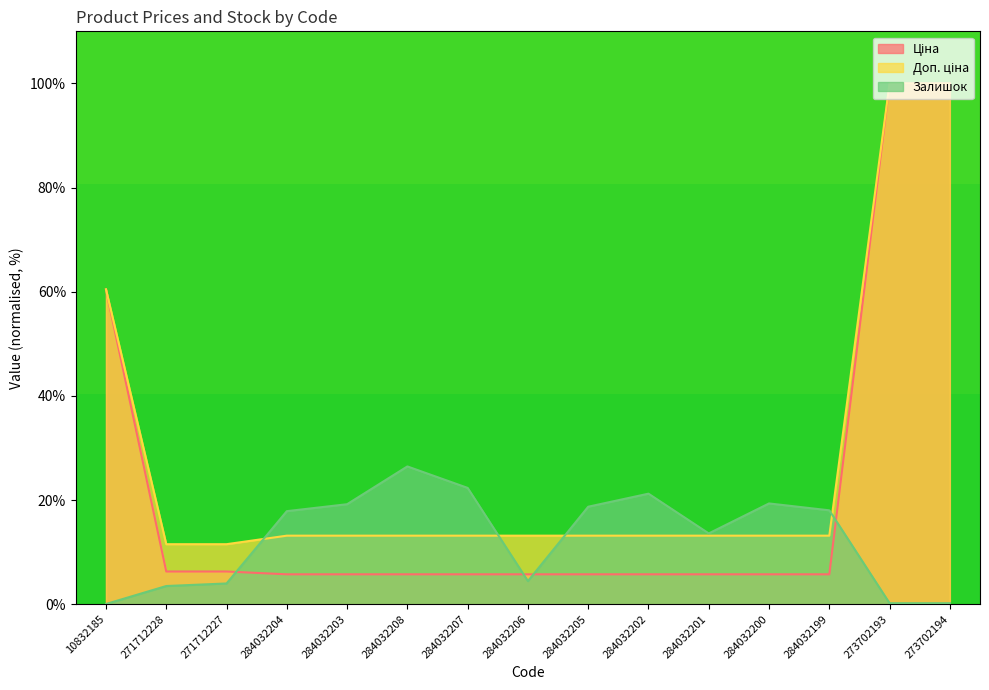

How many lines are shown in the chart?

3